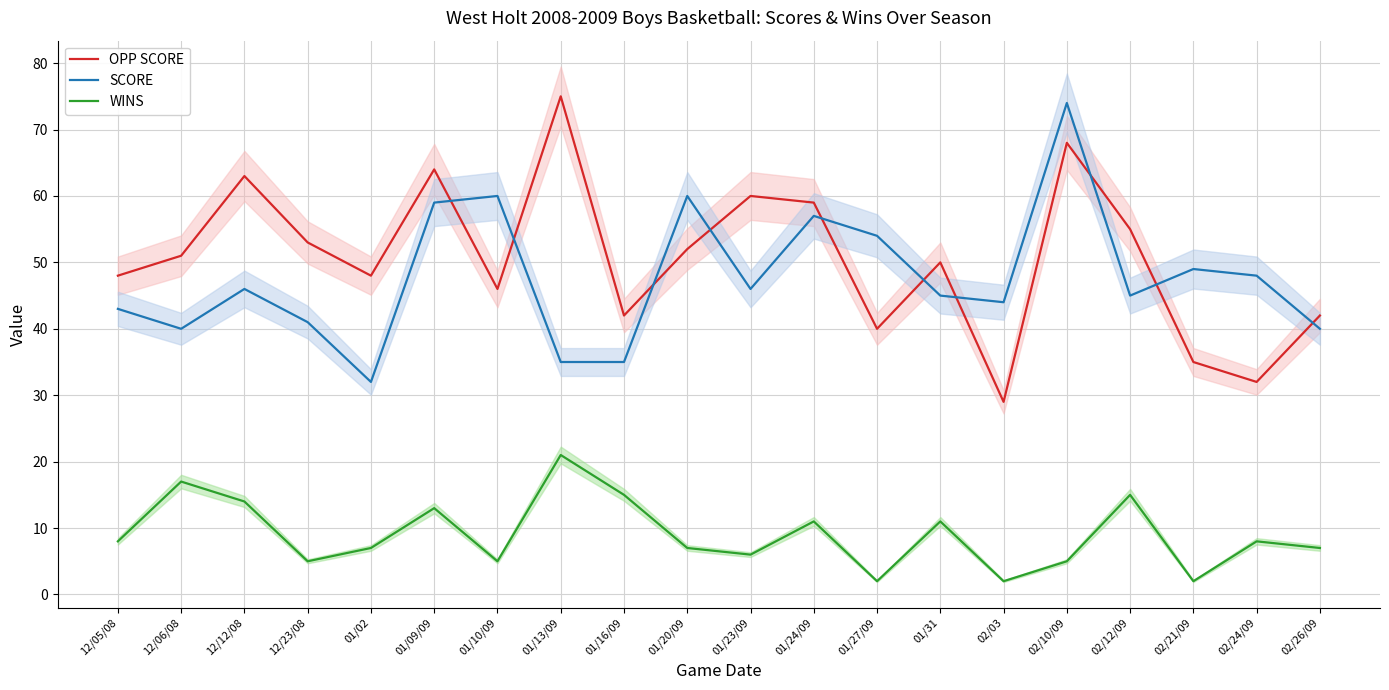

At 12/05/08, list the series in order from smallest to largest.

WINS, SCORE, OPP SCORE